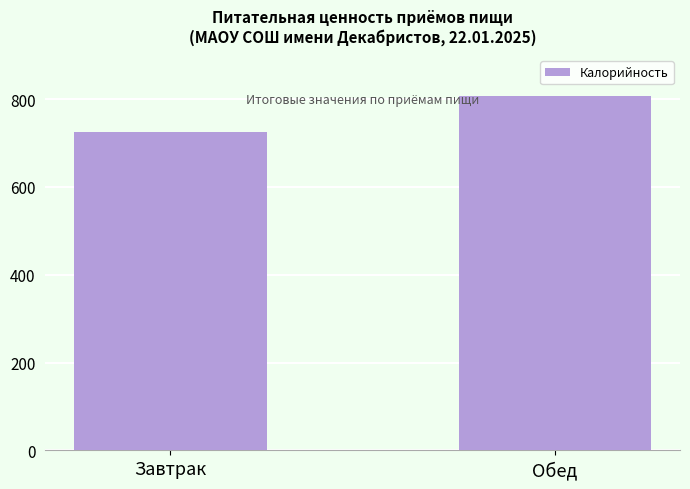

What is the sum of all values?

1531.9